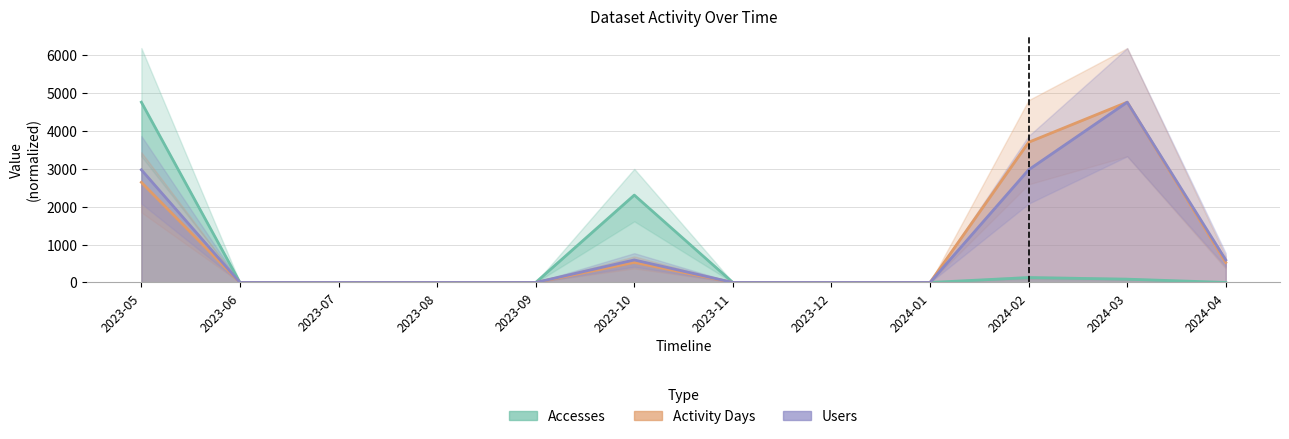

The value of Activity Days at 2023-11 is -2638.2. True or false?

False